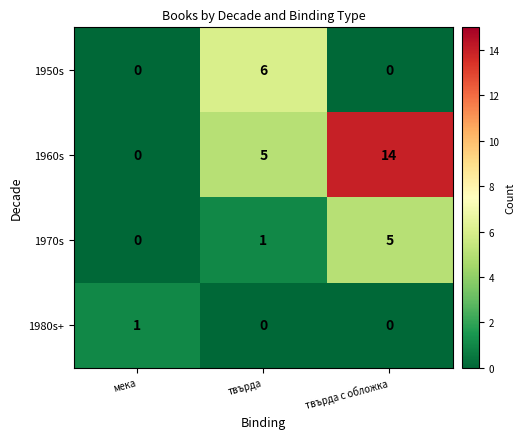

List the series in order of their peak value, lowest first.

1980s+, 1970s, 1950s, 1960s